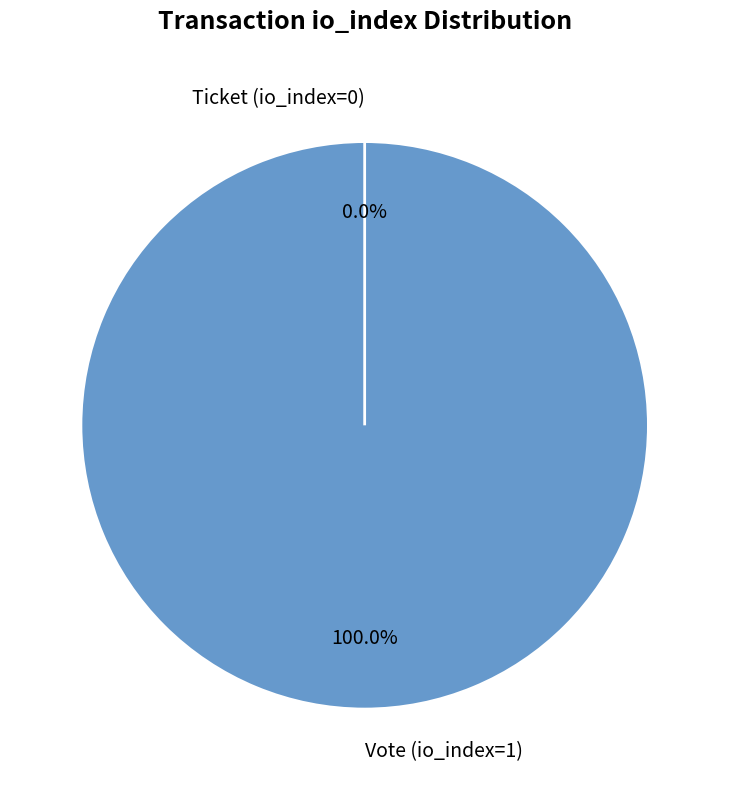

Is it true that Ticket (io_index=0) is 0% of the pie?

True